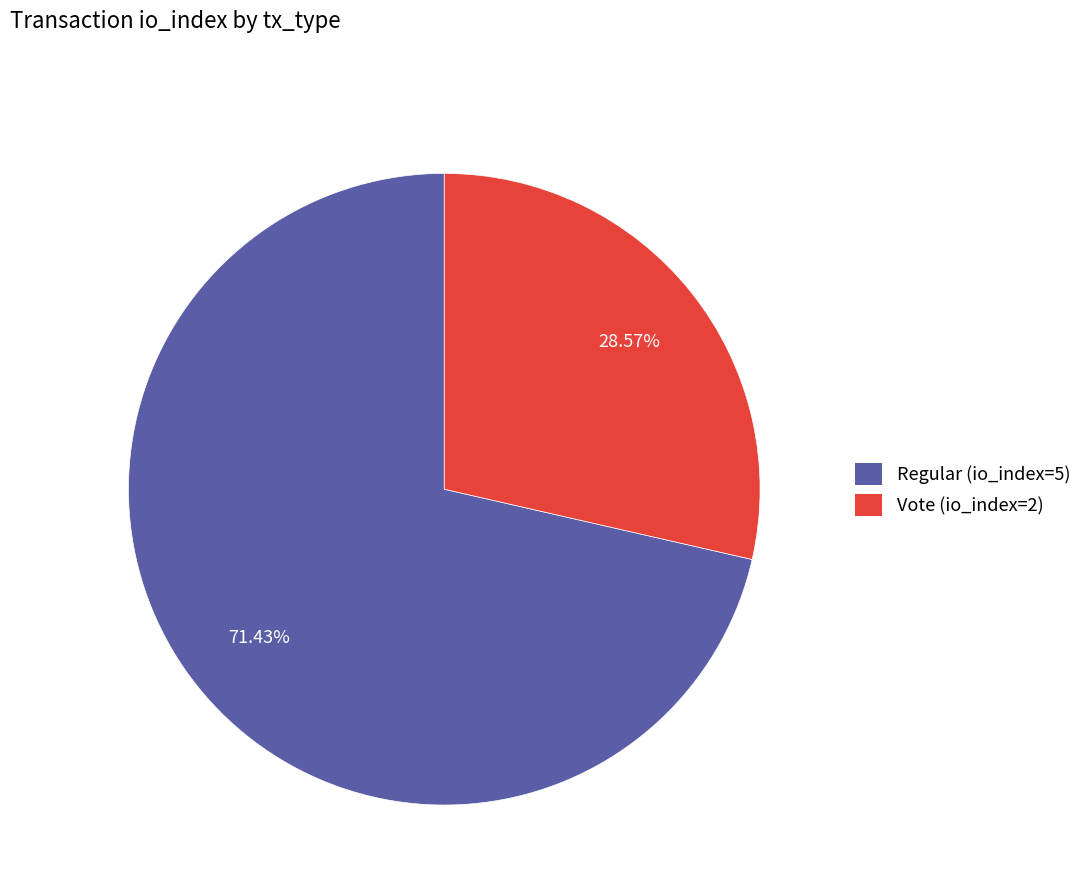

True or false: Vote (io_index=2) accounts for 21% of the total.

False